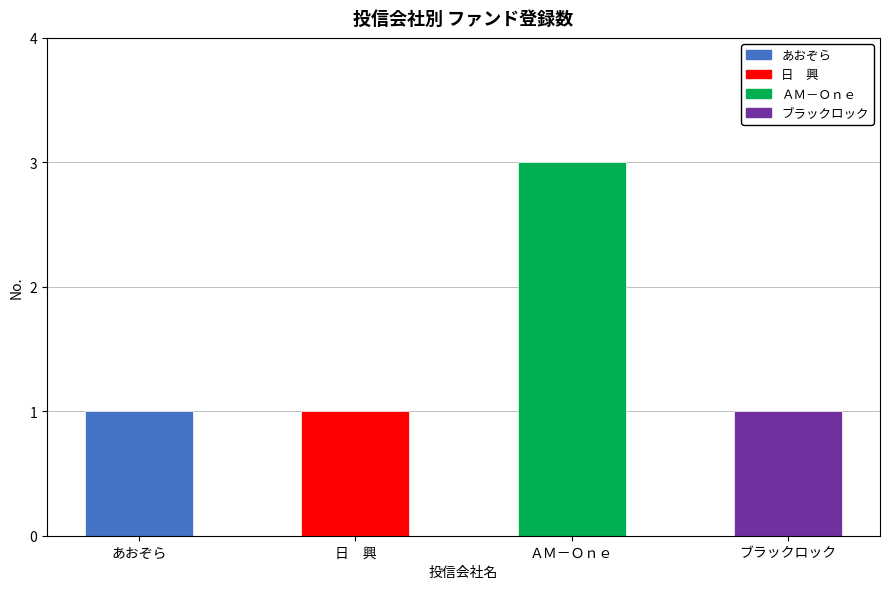

What is the sum of all values?

6